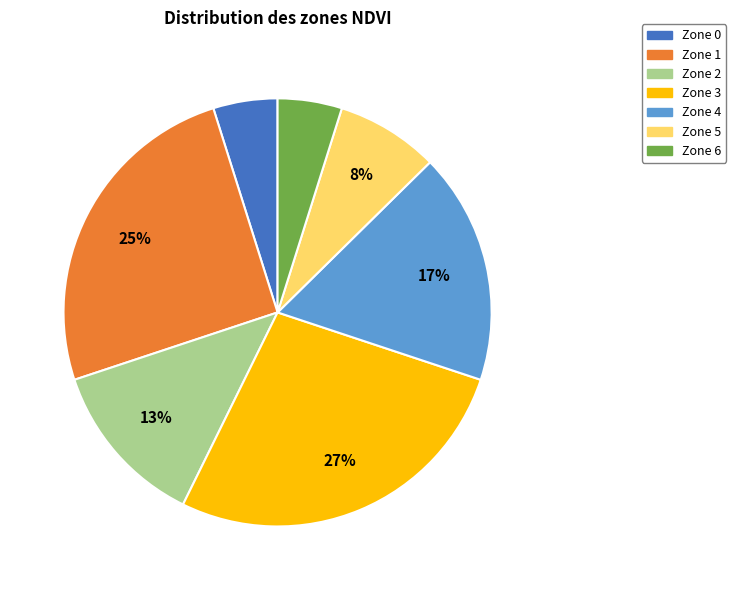

To the nearest percent, what portion does Zone 0 represent?

5%